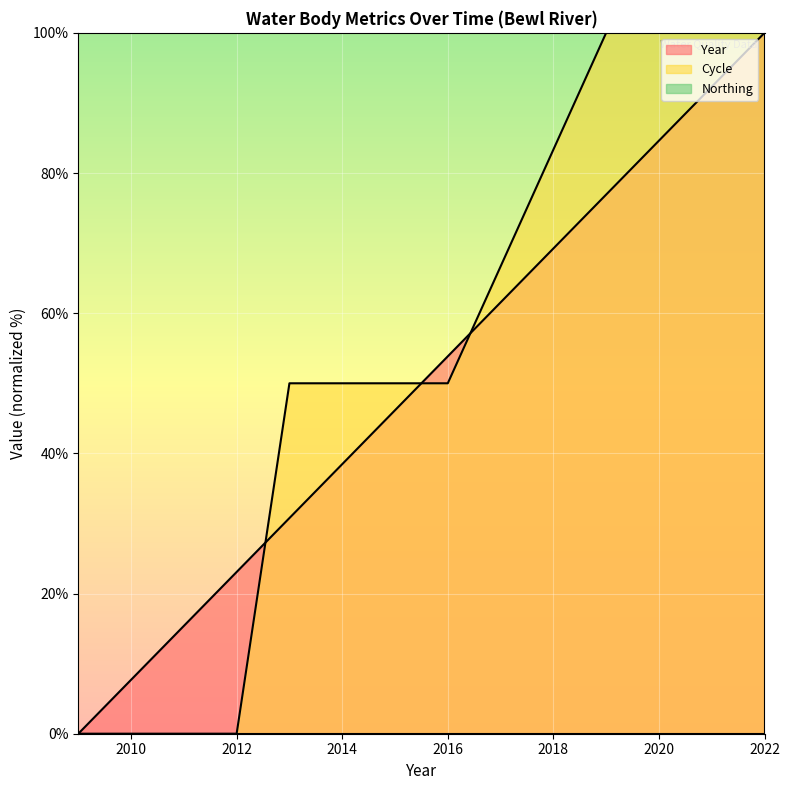

Does the chart display data point markers on the line(s)?

No